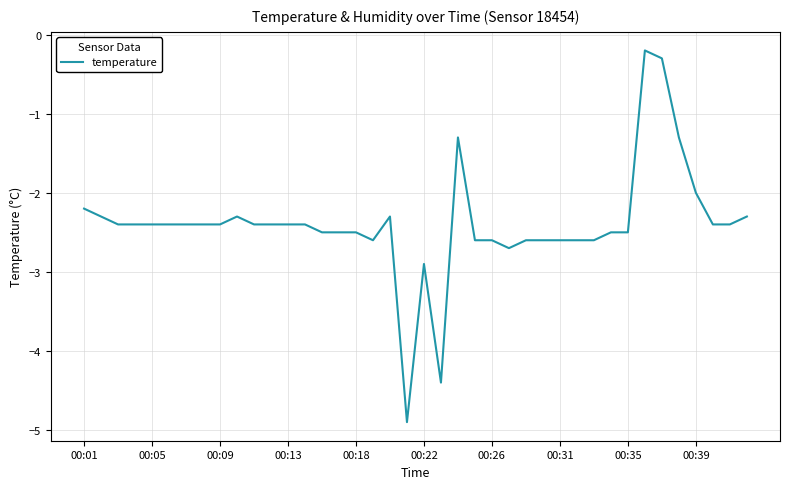

What is the difference between the maximum and minimum values?

4.7